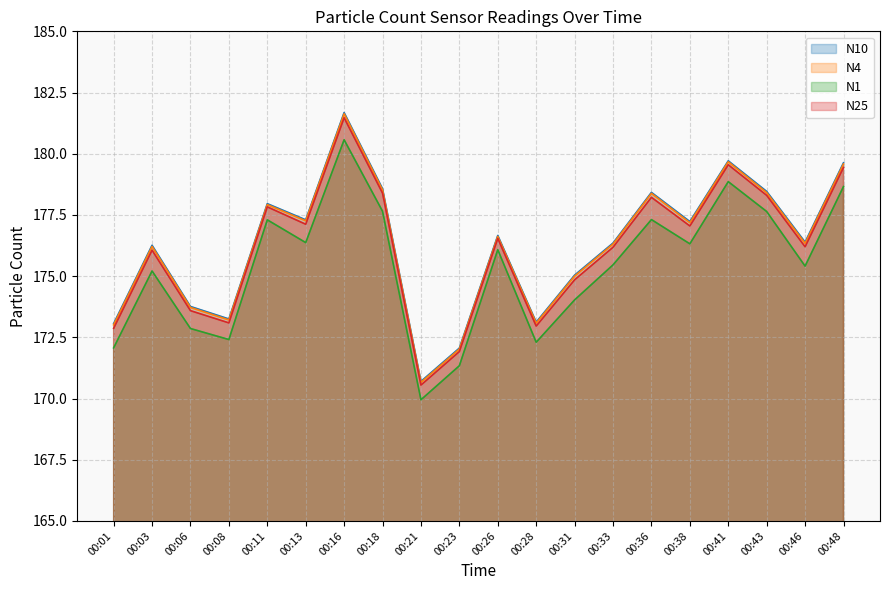

What is the difference between the second highest and second lowest values in the N4 series?

7.6